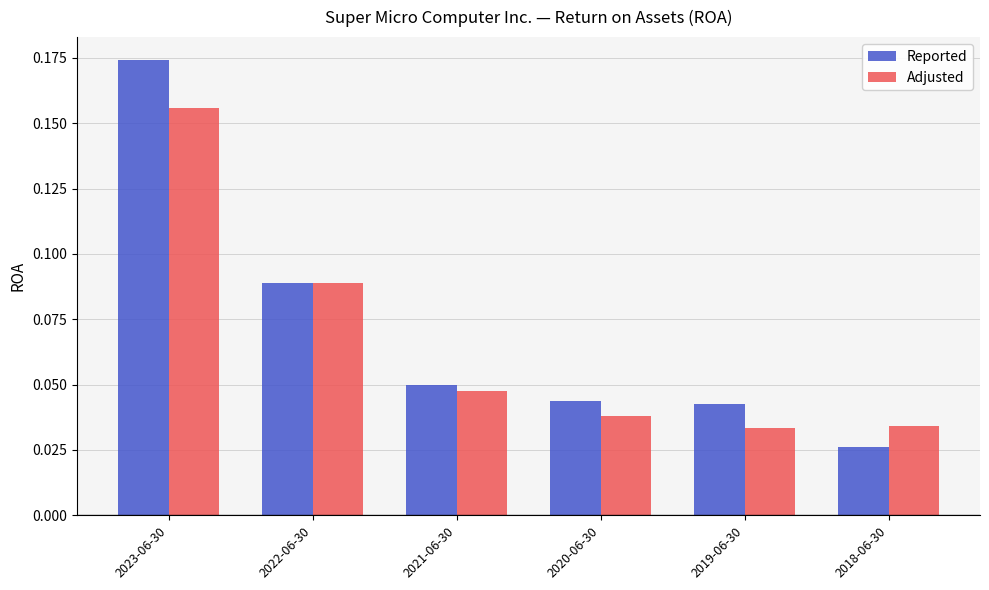

What is the sum of all Adjusted values?

0.4